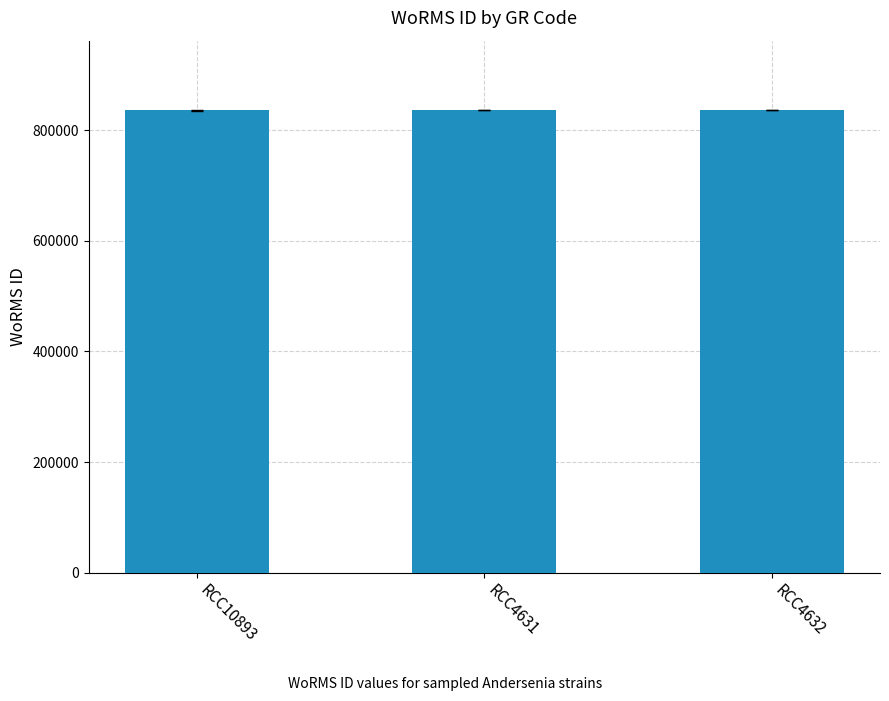

What is the smallest value displayed?

836481